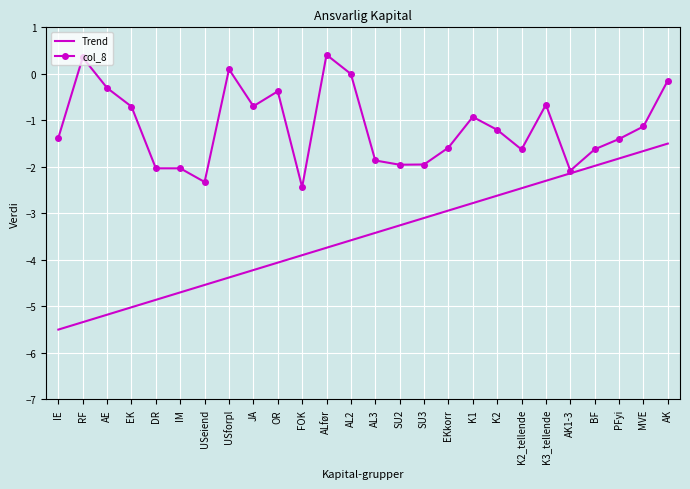

At JA, list the series in order from smallest to largest.

Trend, col_8